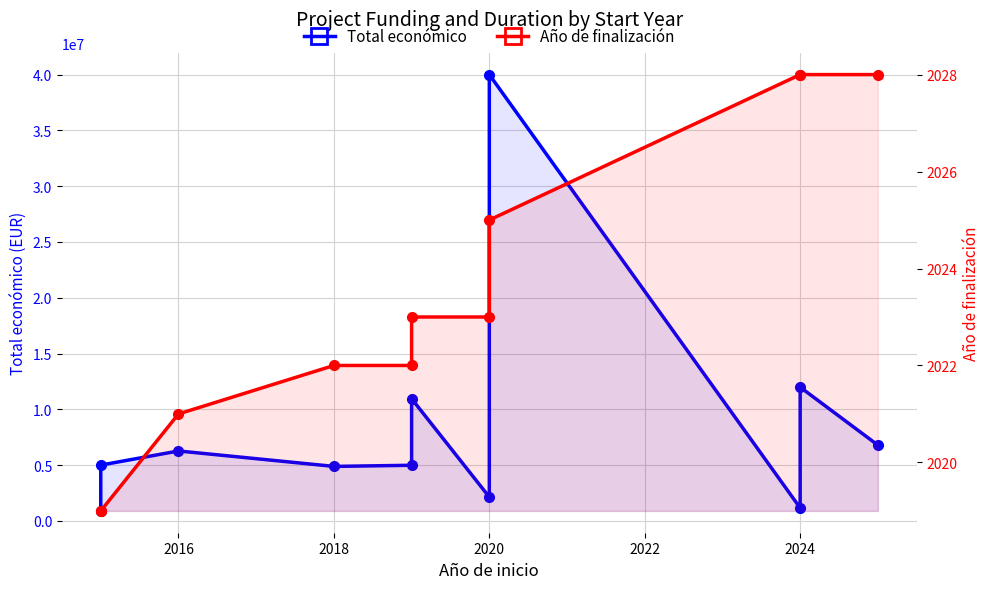

Reading left to right, extract all data points from this chart.

Total económico: 895500	4999663	6267994	4884493	4985475	10950171	2136174	40000000	1159200	11987316	6790375
Año de finalización: 2019	2019	2021	2022	2022	2023	2023	2025	2028	2028	2028